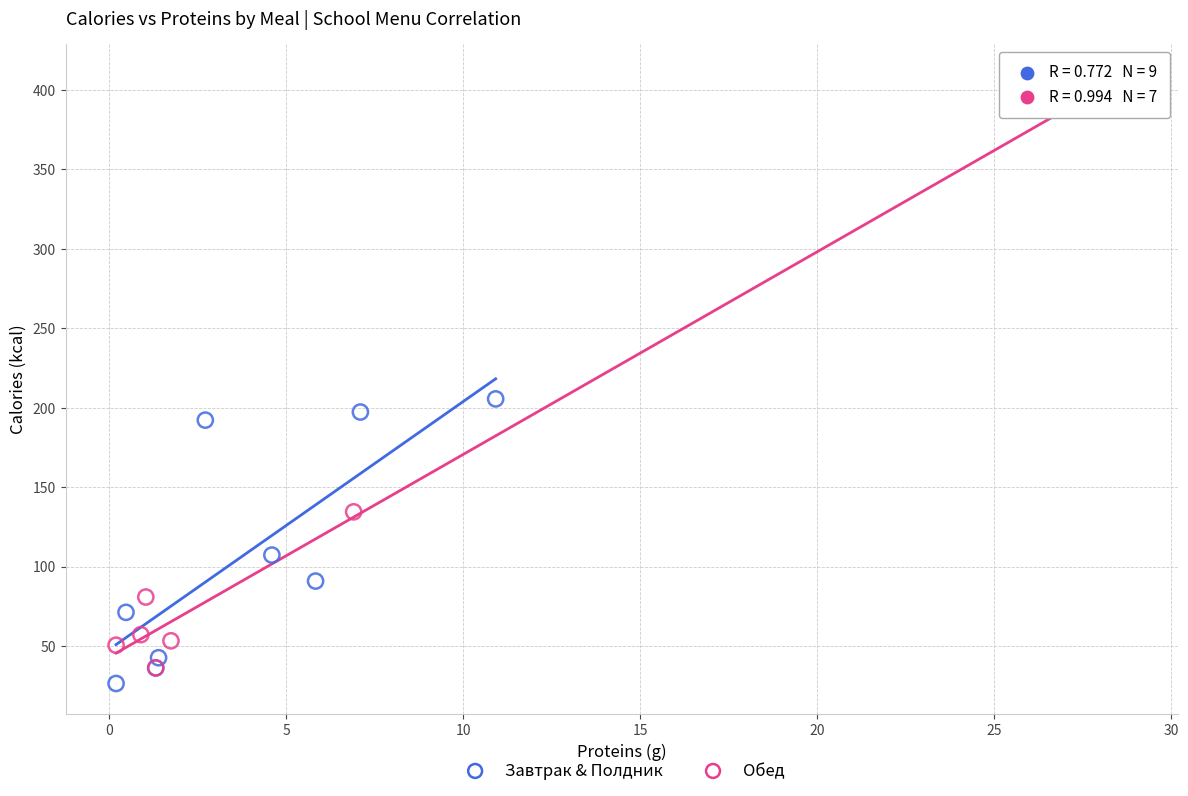

Which series has the largest Y range (max minus min)?

Обед